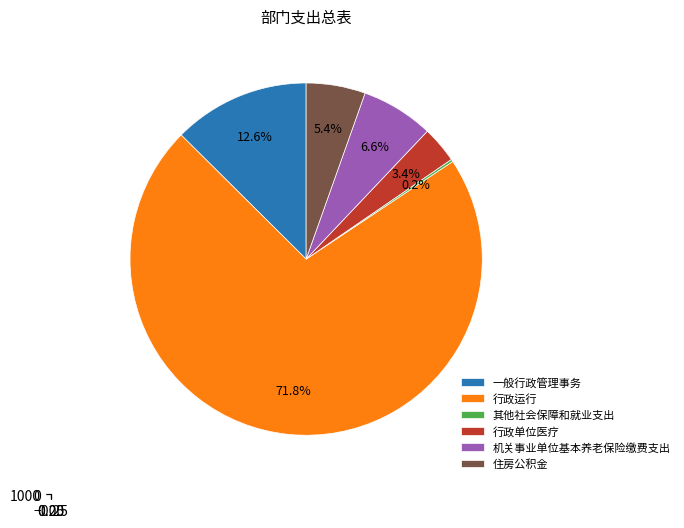

To the nearest percent, what is the combined percentage of 机关事业单位基本养老保险缴费支出 and 行政运行?

78%